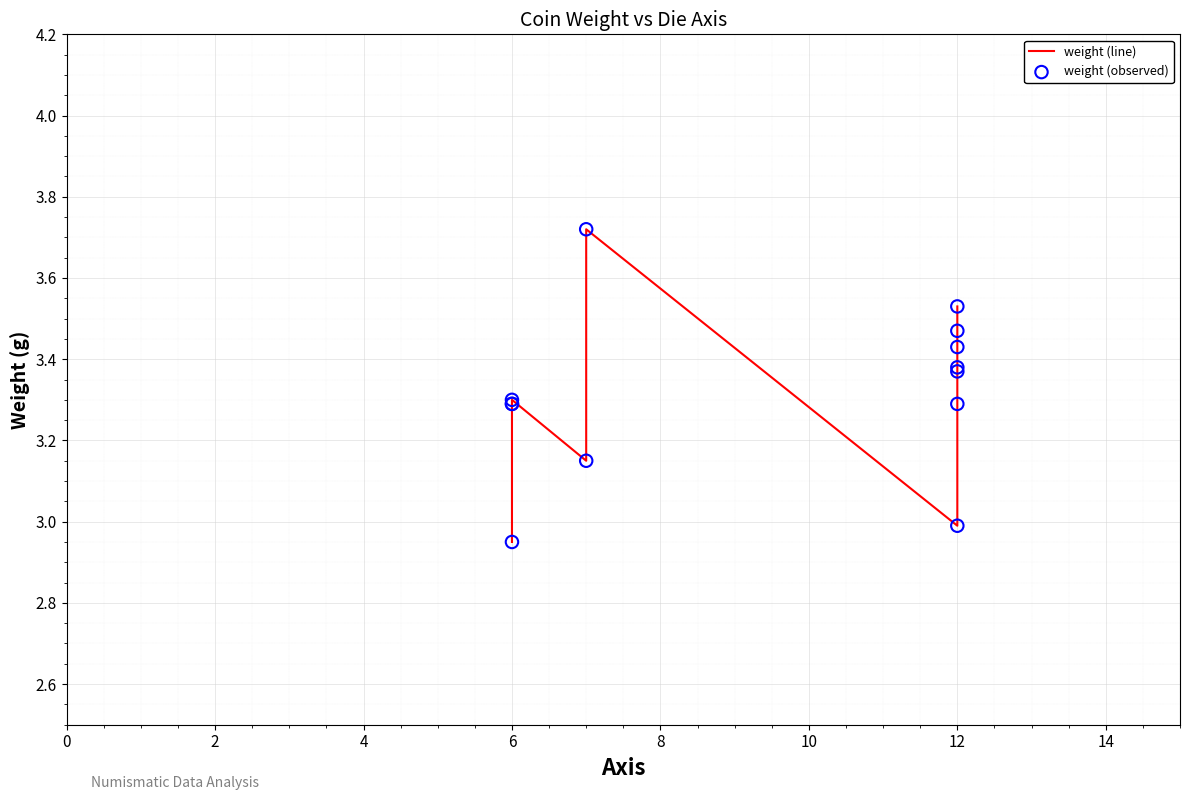

What are all the series names shown in the legend?

weight (line), weight (observed)